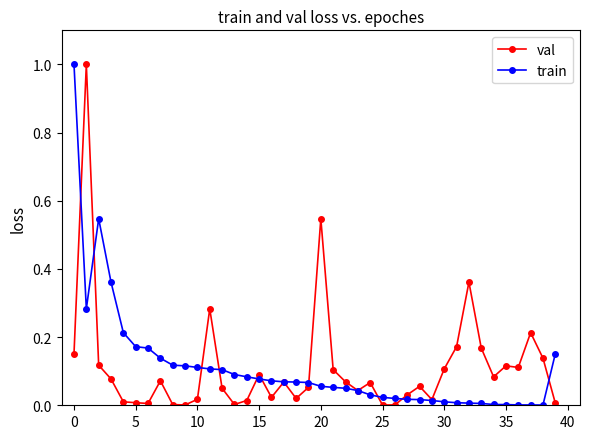

What is the greatest value displayed?

1.0